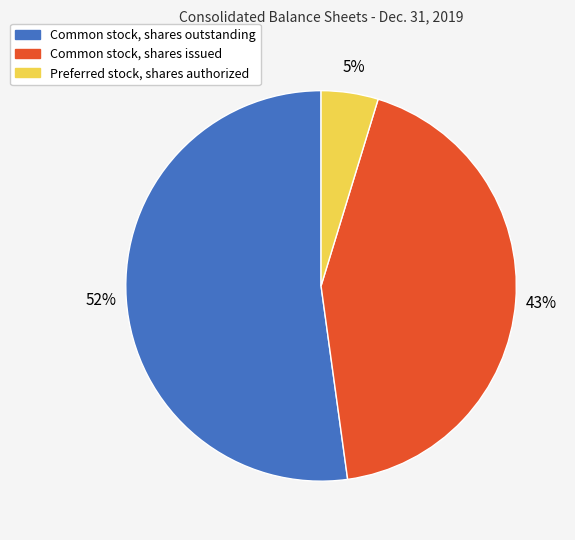

To the nearest percent, what is the difference between the largest and smallest slice percentages?

47%